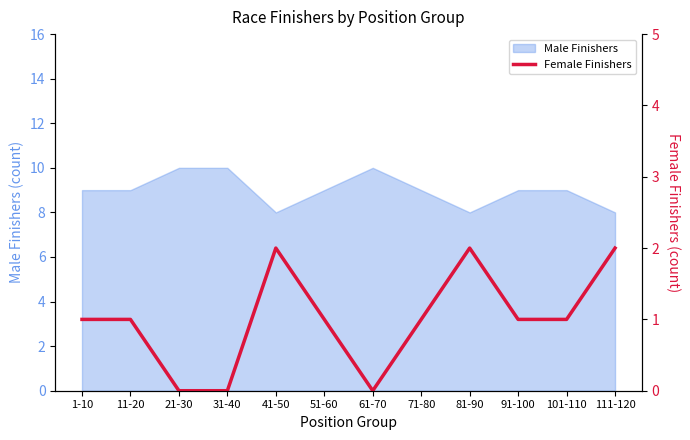

Which label corresponds to the smallest value in the chart?

21-30